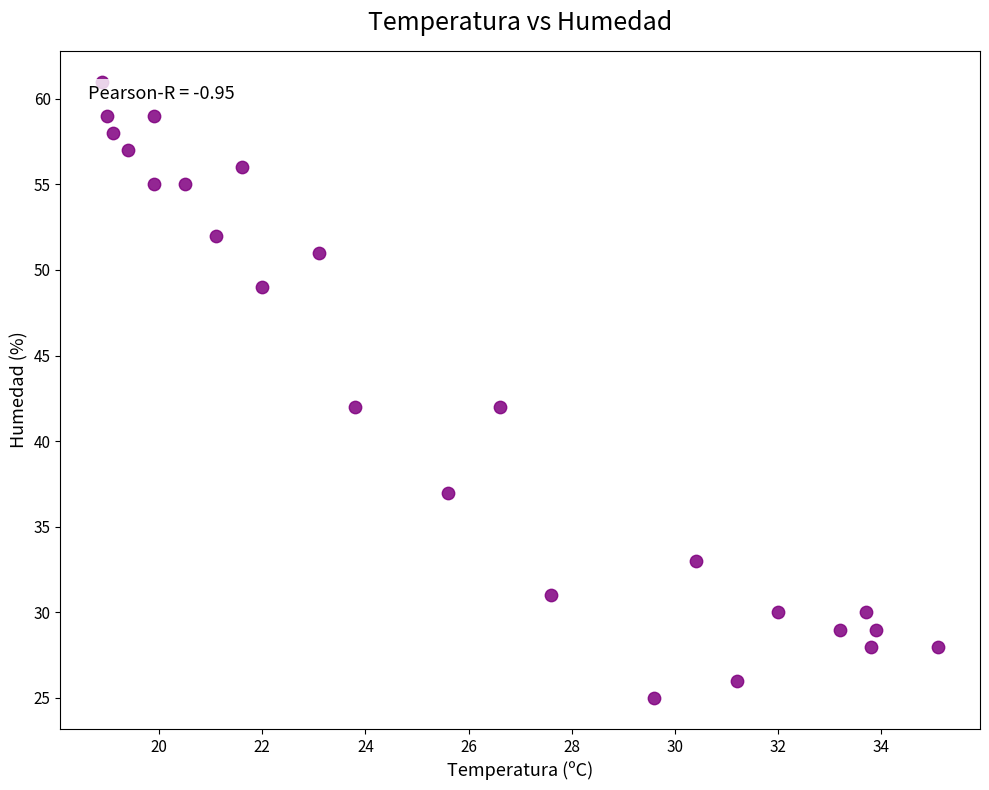

What is the range of Y values (max minus min)?

36